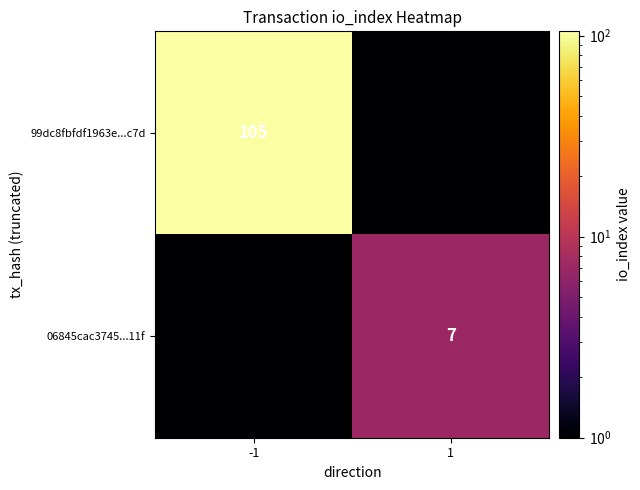

At which label does 99dc8fbfdf1963e...c7d reach its peak?

-1